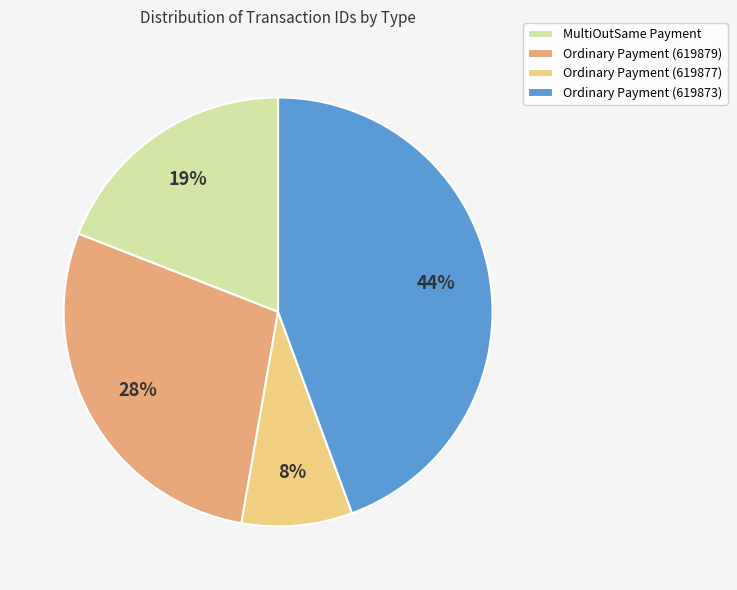

Is it true that Ordinary Payment (619879) is 28% of the pie?

True